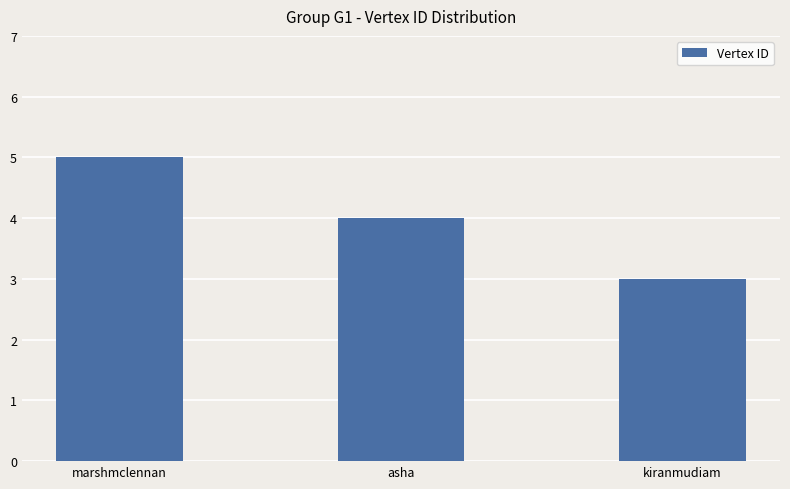

Are the bars grouped side by side (vs. stacked)?

No